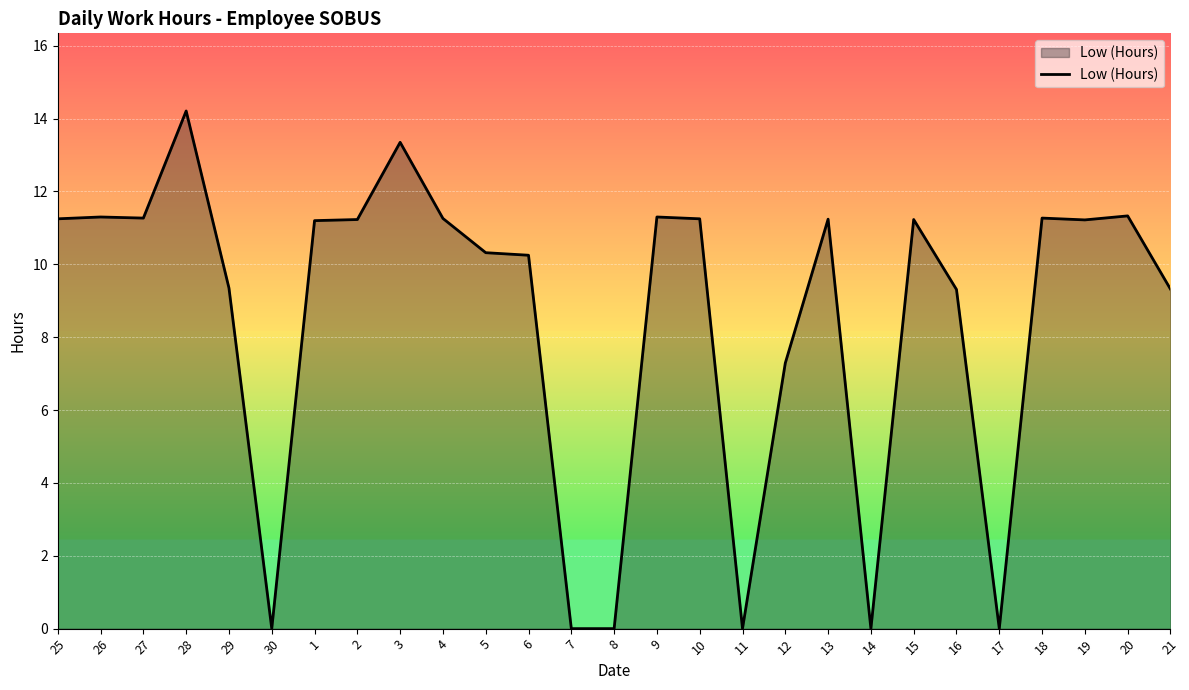

Does the chart display data point markers on the line(s)?

No